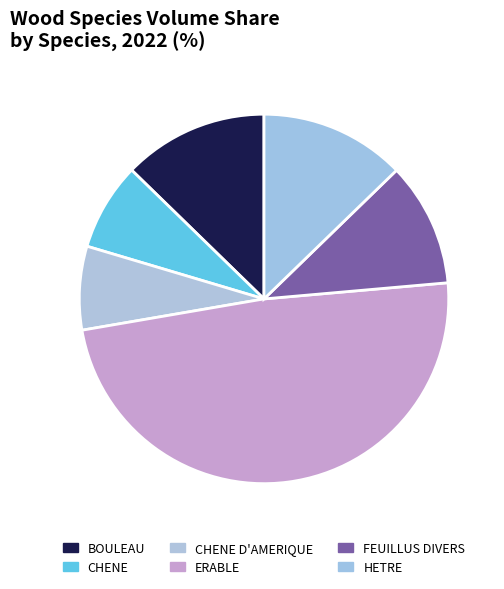

Is CHENE D'AMERIQUE the majority of the pie?

No